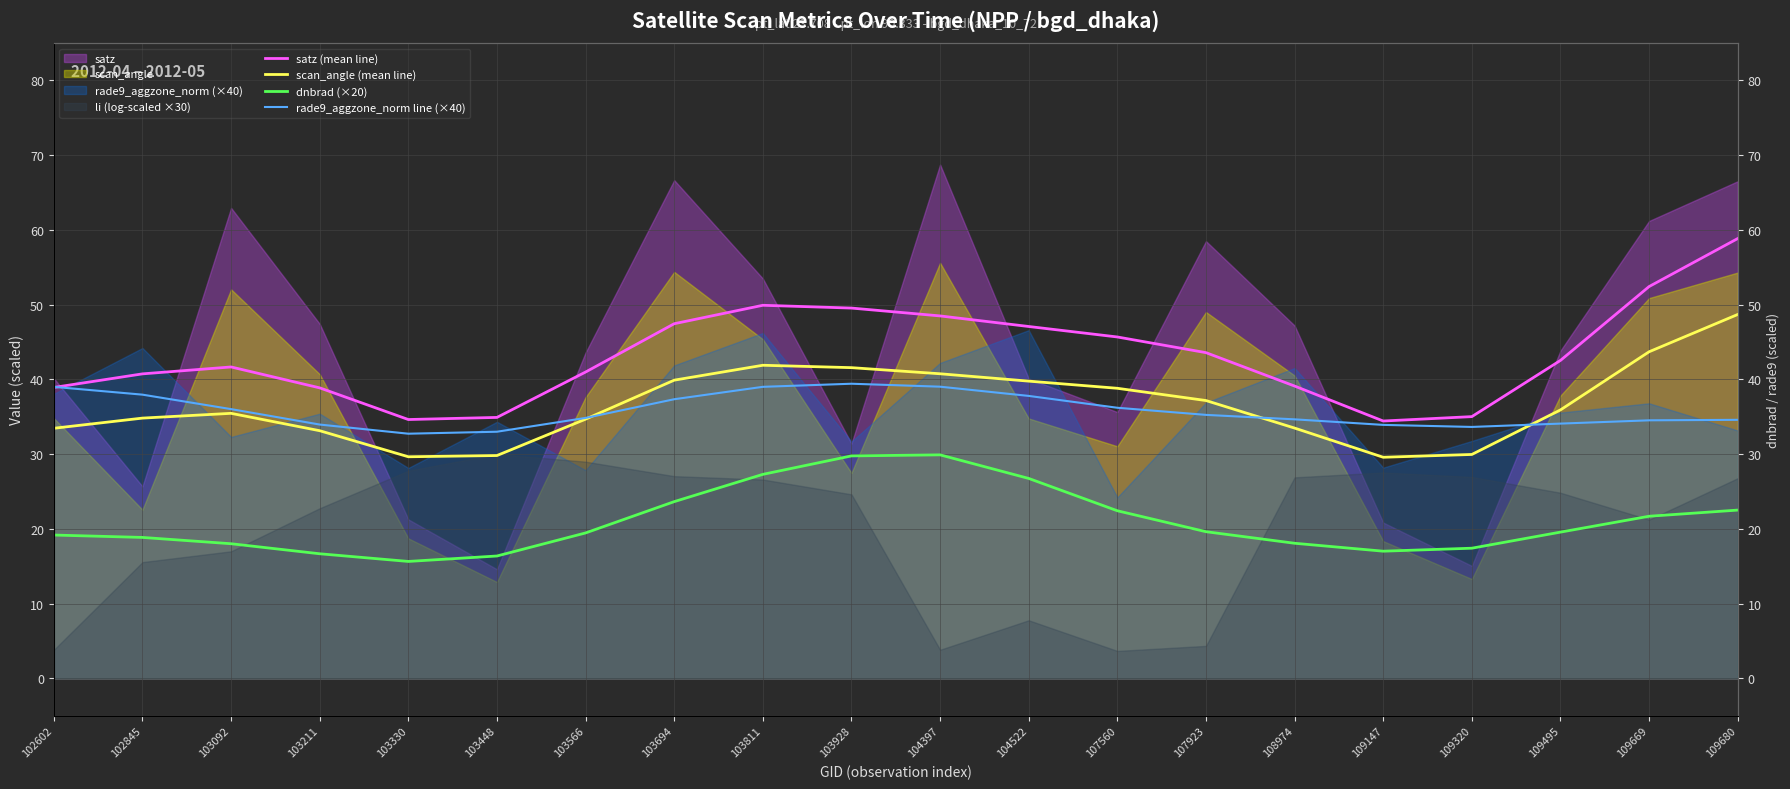

Rank the series at 104397 from highest to lowest value.

satz (mean line), scan_angle (mean line), rade9_aggzone_norm line (×40), dnbrad (×20)